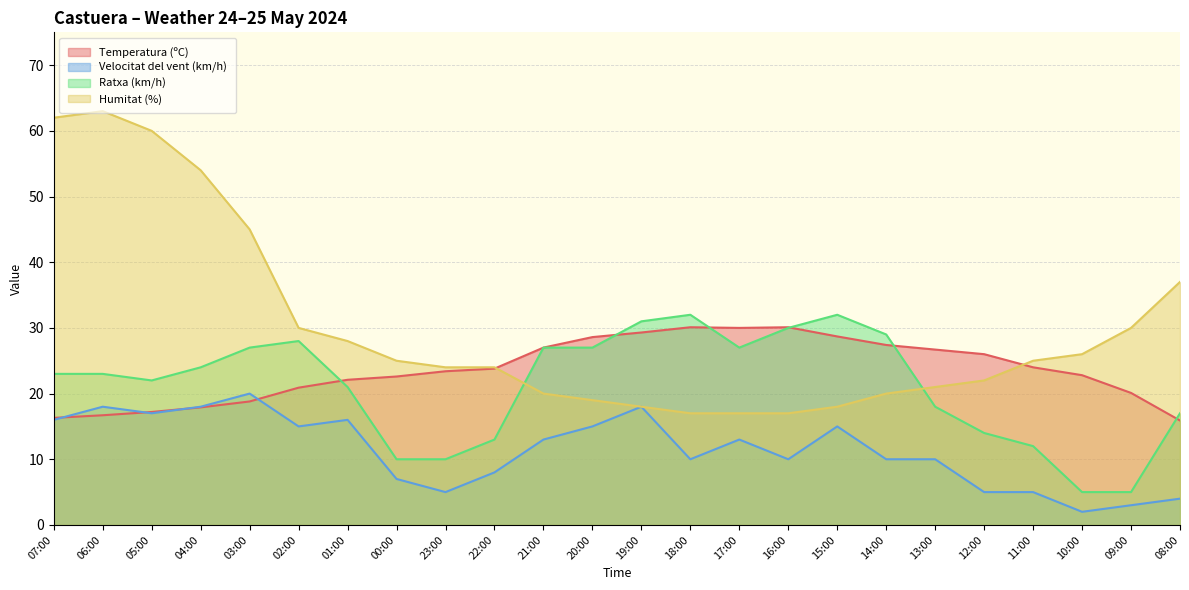

True or false: Velocitat del vent (km/h) has a value of 15.0 at 20:00.

True